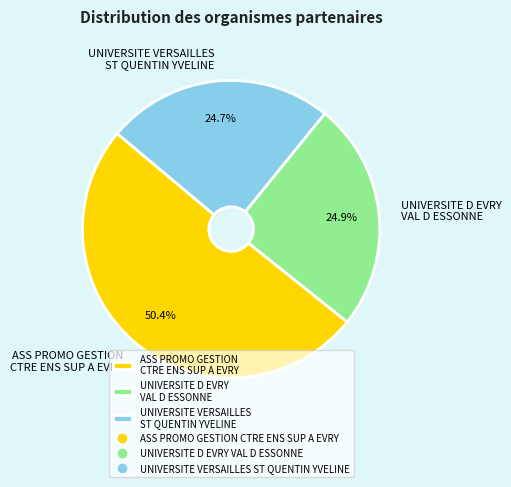

To the nearest percent, what is the difference between the largest and smallest slice percentages?

26%